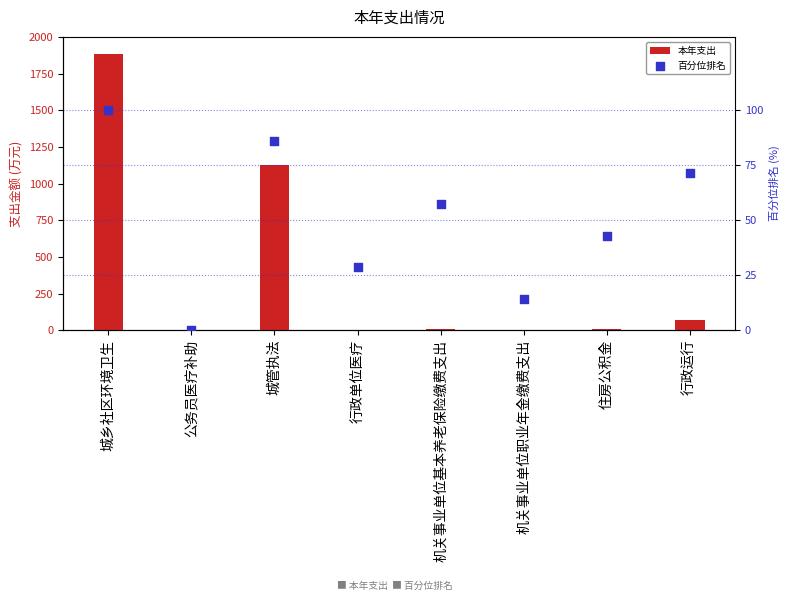

Is the value of 百分位排名 at 行政运行 greater than the value of 本年支出 at 行政运行?

Yes